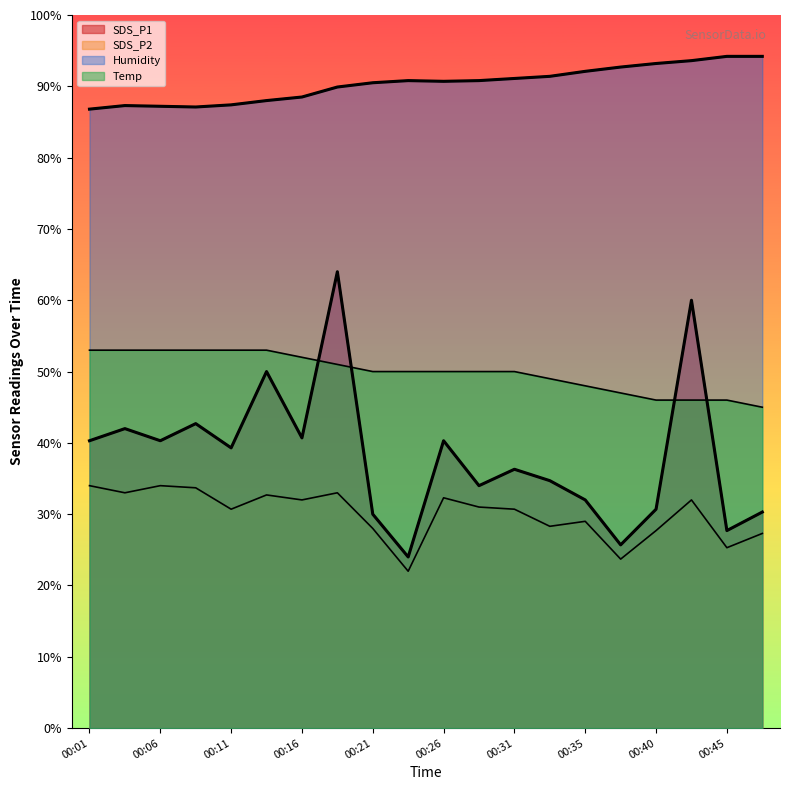

How many data points in SDS_P1 are less than 39?

10